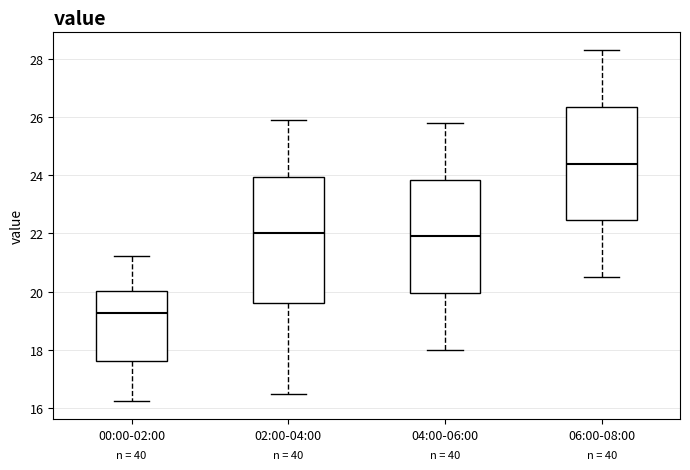

Where does the median line of the box for 04:00-06:00 sit on the y-axis? The values are not printed on the chart, so give them approximately, as read against the axis.

22.0